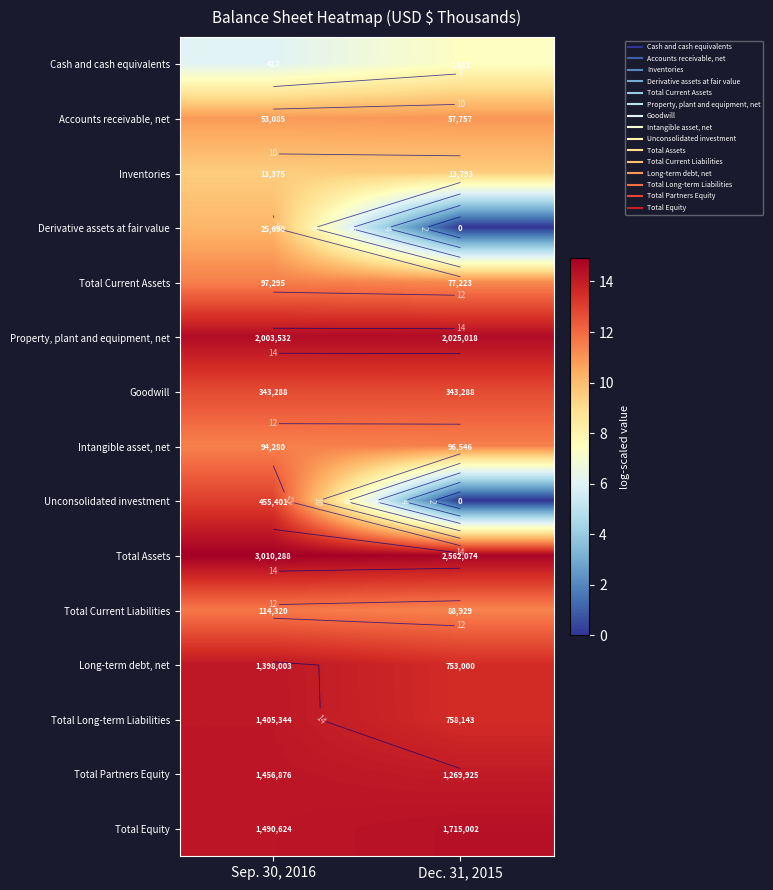

List the labels in order of Total Partners Equity value, smallest first.

Dec. 31, 2015, Sep. 30, 2016